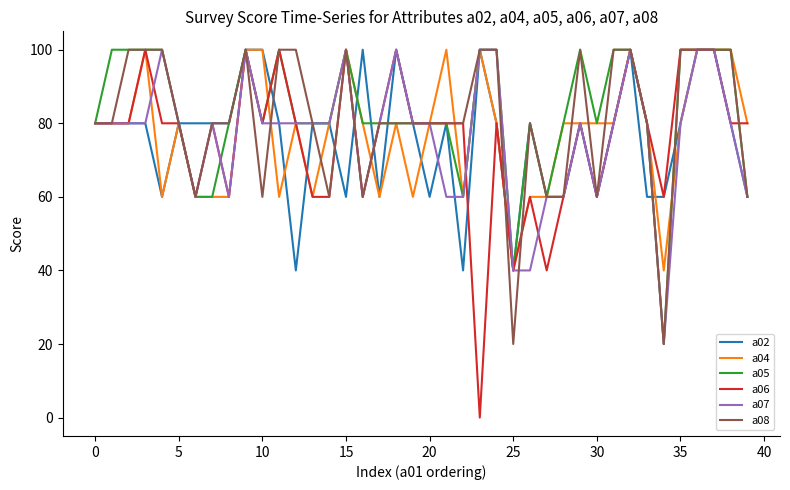

What is the minimum value for a07?

20